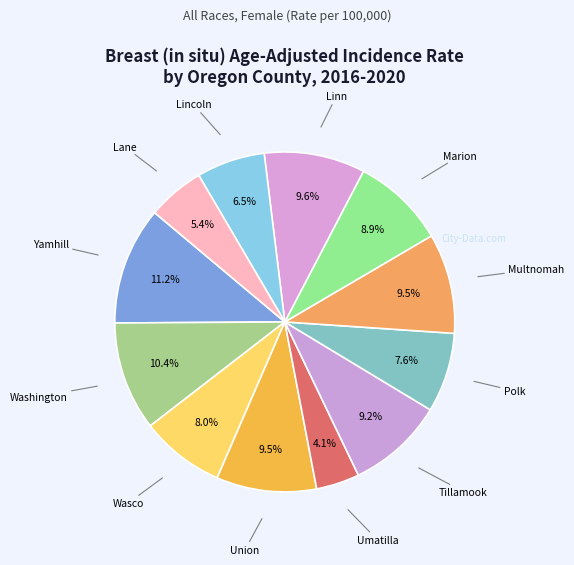

How many slices are in this pie chart?

12